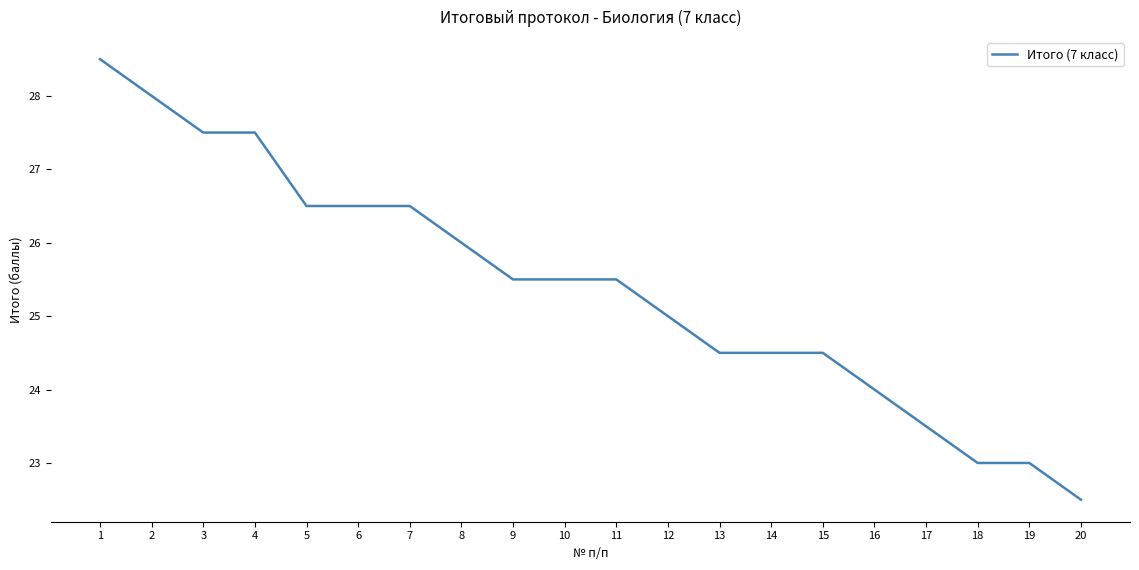

What is the minimum value shown in the chart?

22.5